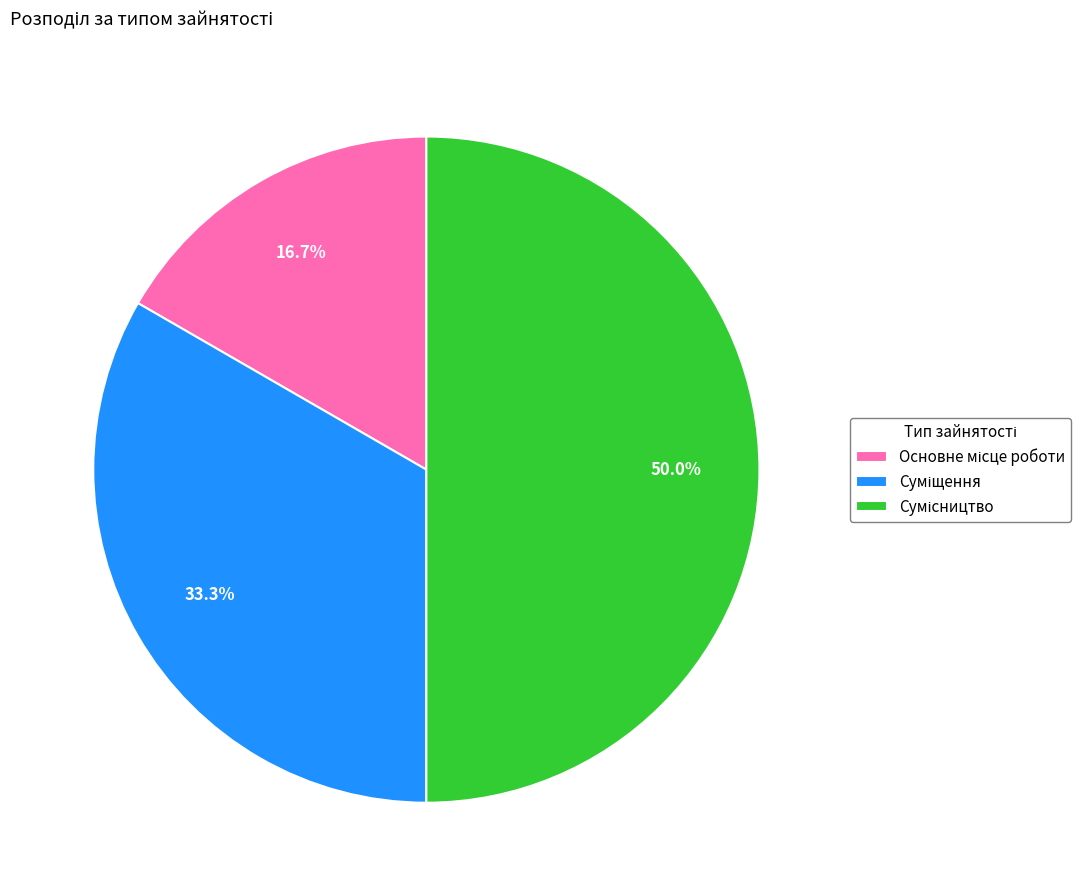

Which slice is the smallest?

Основне місце роботи